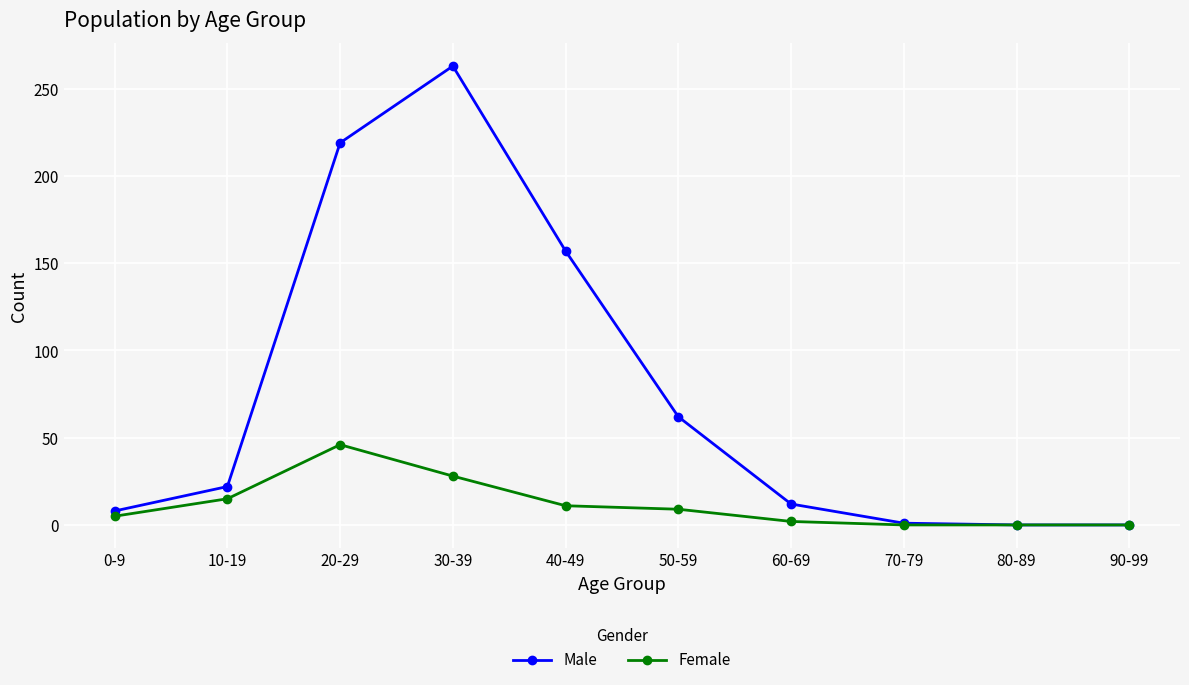

Is the value of Female at 0-9 greater than the value of Male at 50-59?

No